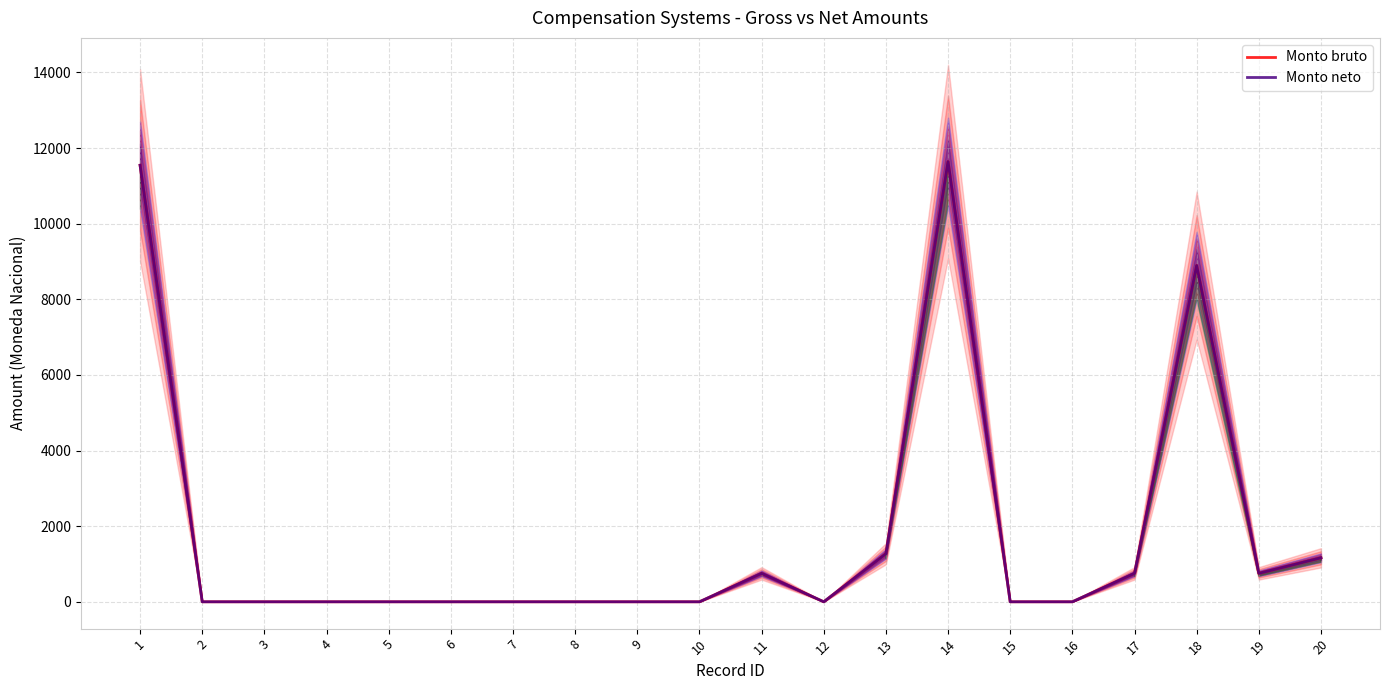

Is it true that Monto bruto equals 3939.2 at 12?

False